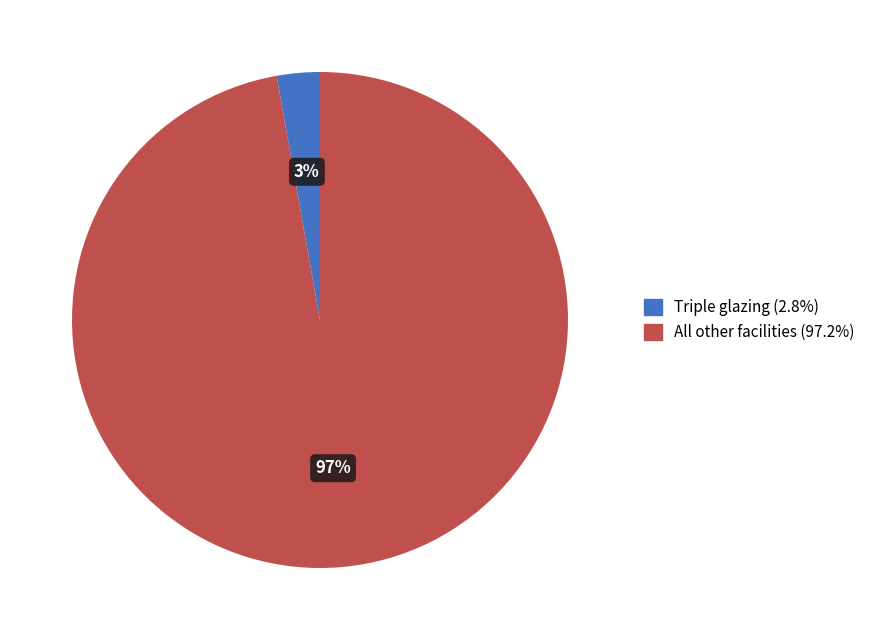

To the nearest percent, what is the difference between the largest and smallest slice percentages?

94%